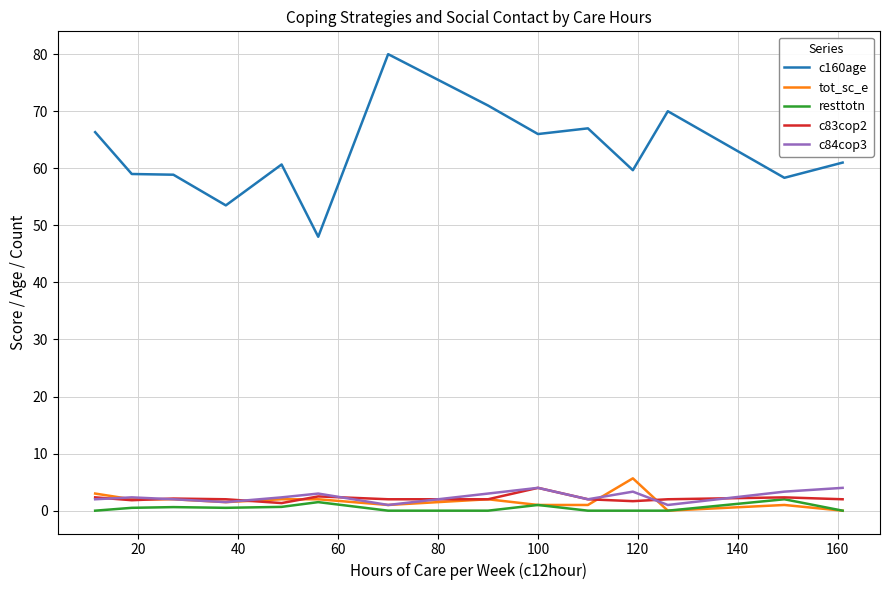

True or false: c83cop2 and c160age intersect in this chart.

False